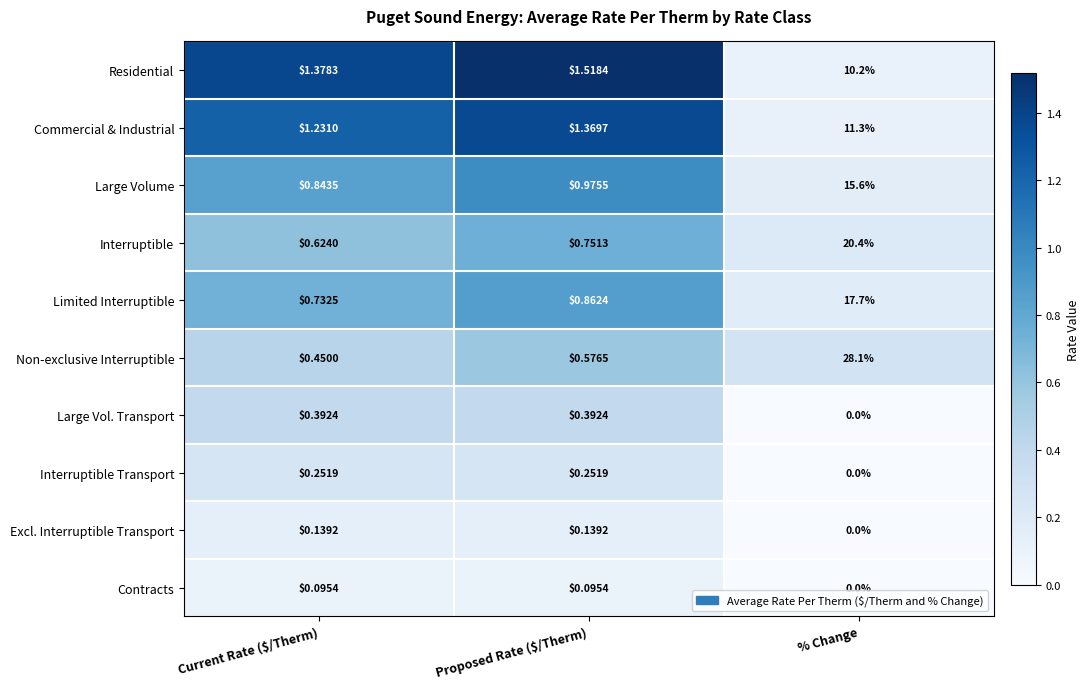

Which series has the widest spread of values?

Non-exclusive Interruptible